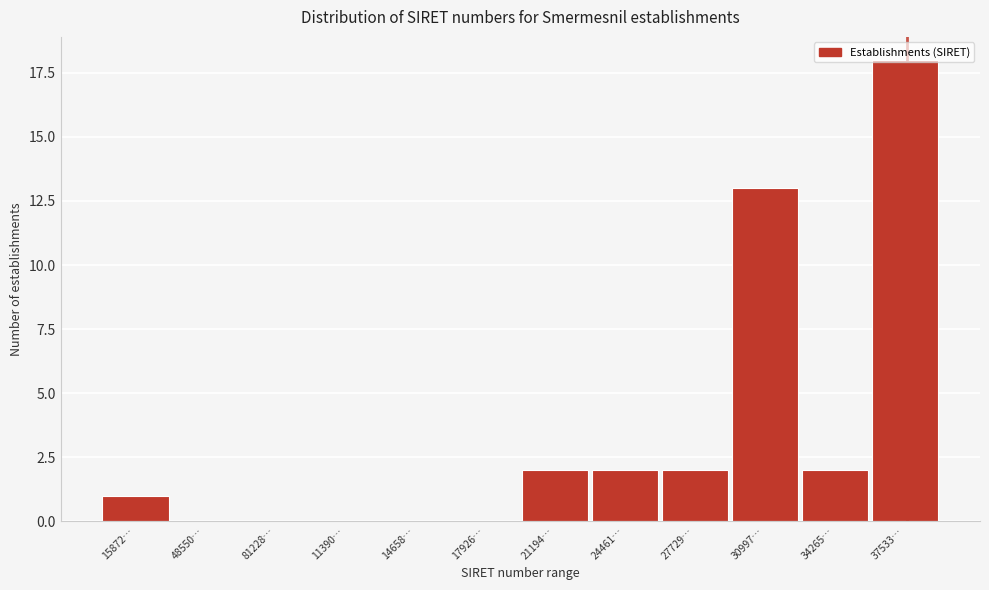

What is the sum of all values?

40